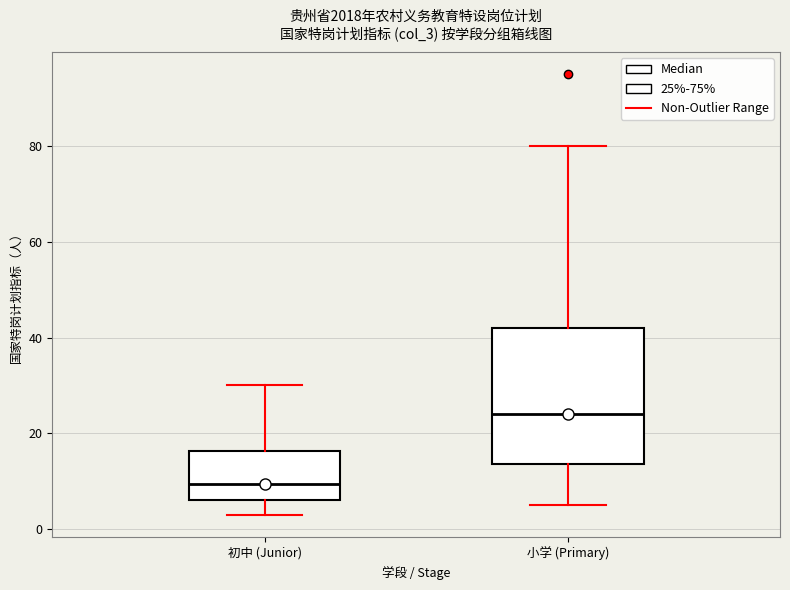

Where is the lower edge of the box for 初中 (Junior) on the y-axis? The values are not printed on the chart, so give them approximately, as read against the axis.

6